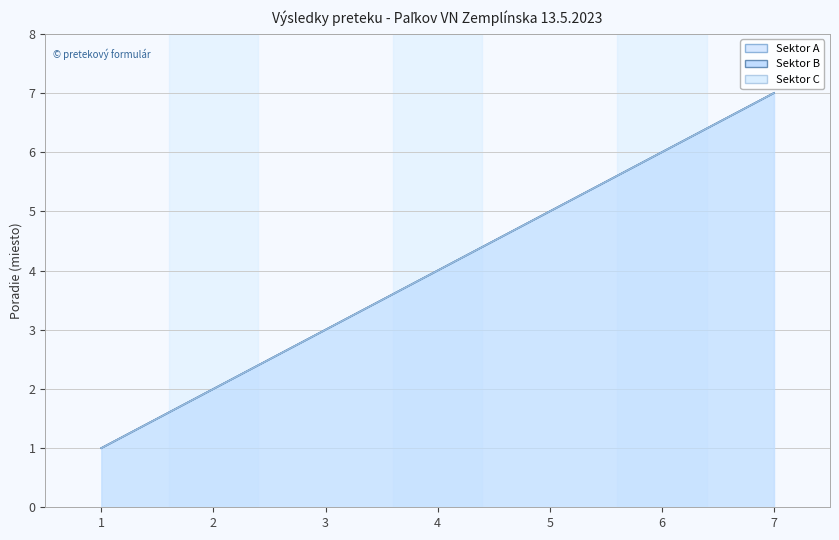

The Sektor B (position) line series shows 6 at 6. True or false?

True